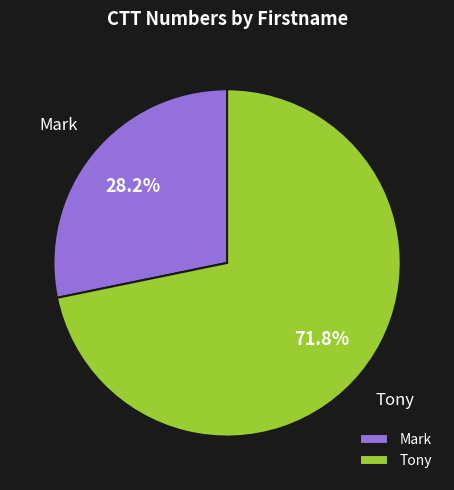

True or false: Mark accounts for 40% of the total.

False